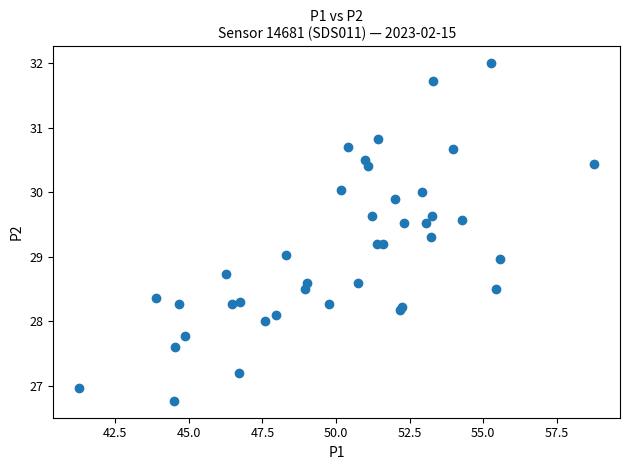

What is the range of X values (max minus min)?

17.5